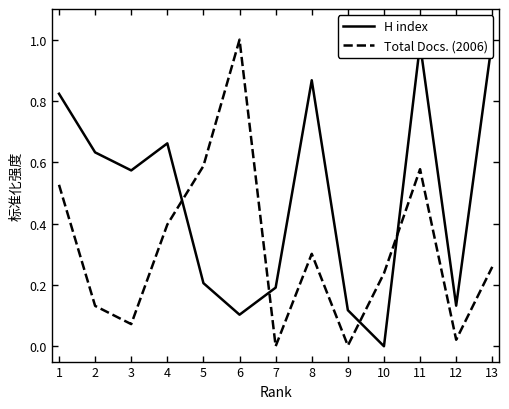

Which category has the lowest value across all series?

10